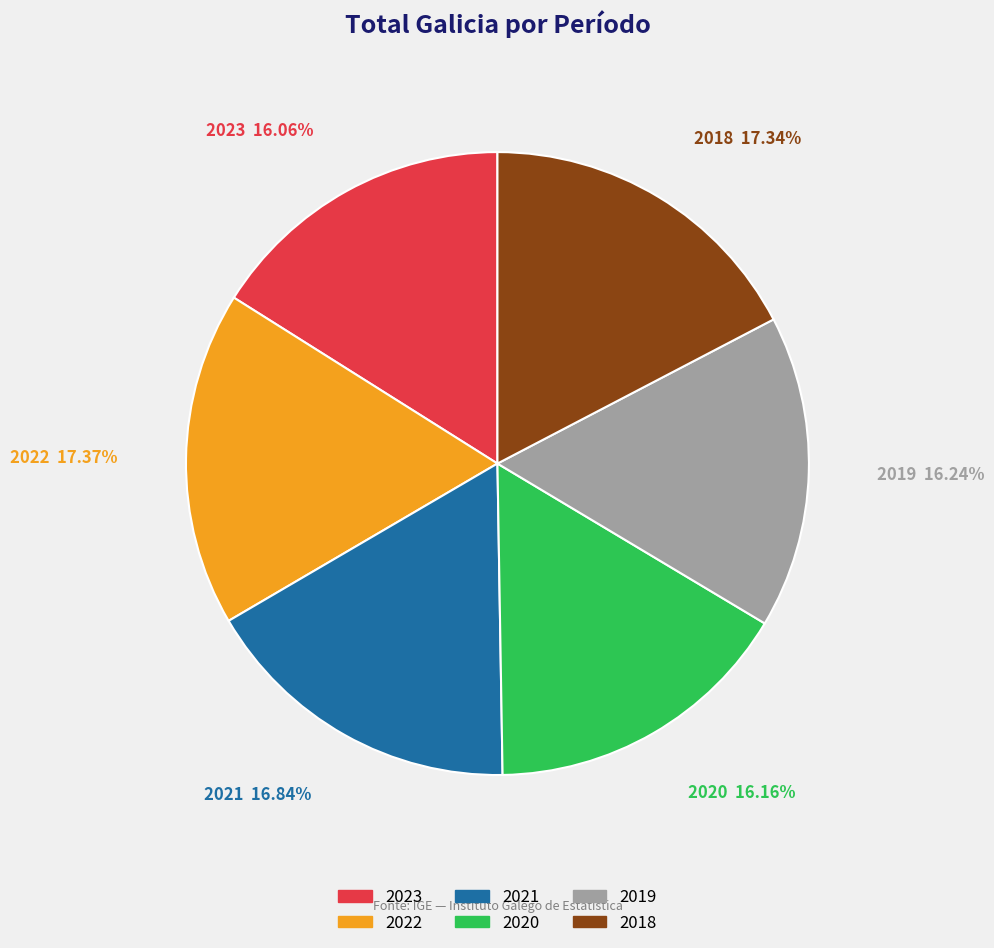

How many slices are in this pie chart?

6